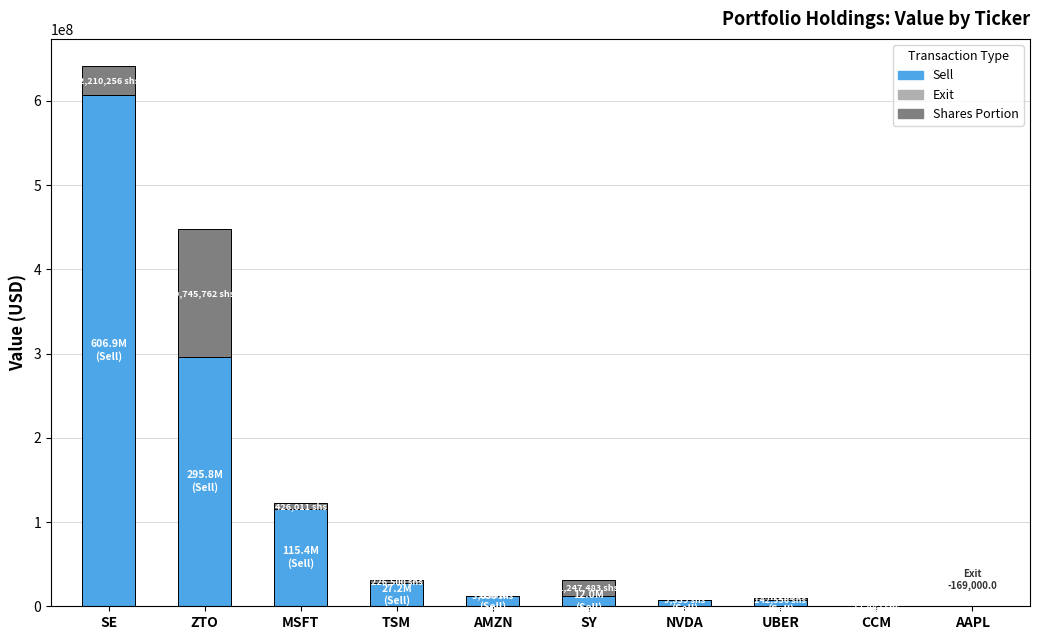

Reading right to left, list all the values displayed in this chart.

0	50000	7145000	7472000	11988000	12508000	27216000	115406000	295783000	606936000